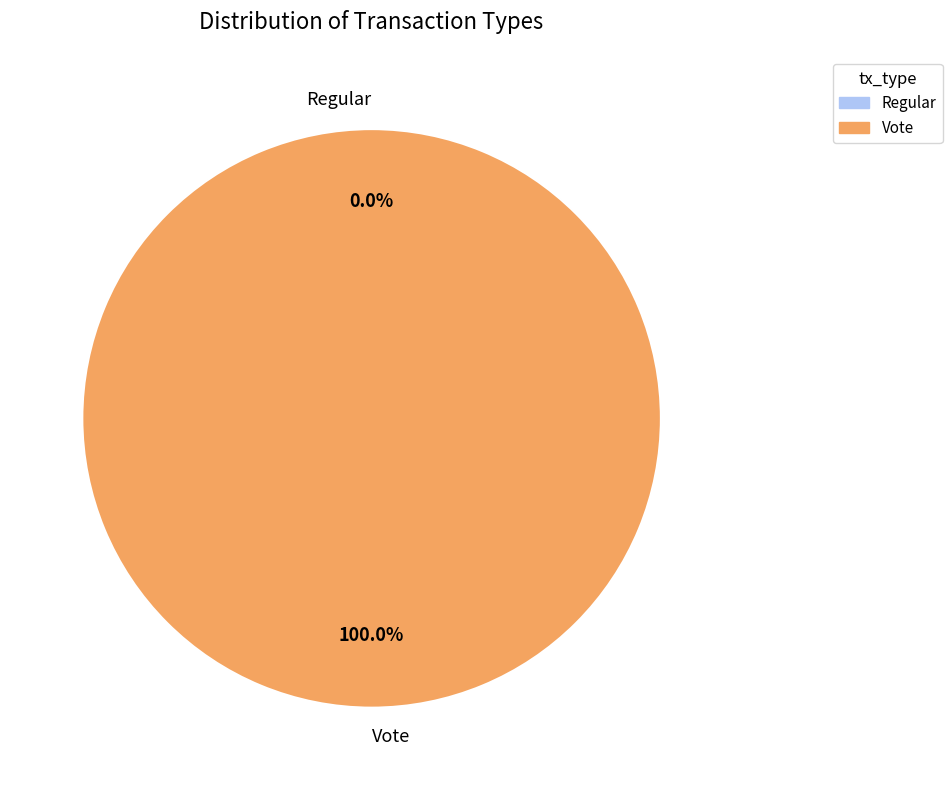

To the nearest percent, what is the difference between the largest and smallest slice percentages?

100%